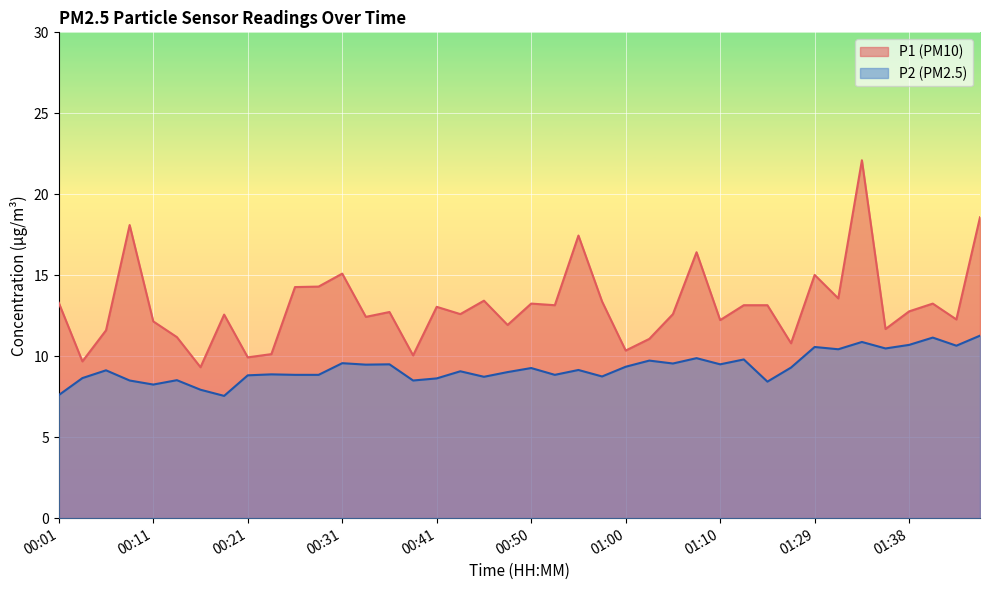

Is it true that P2 equals 1.8 at 00:58?

False